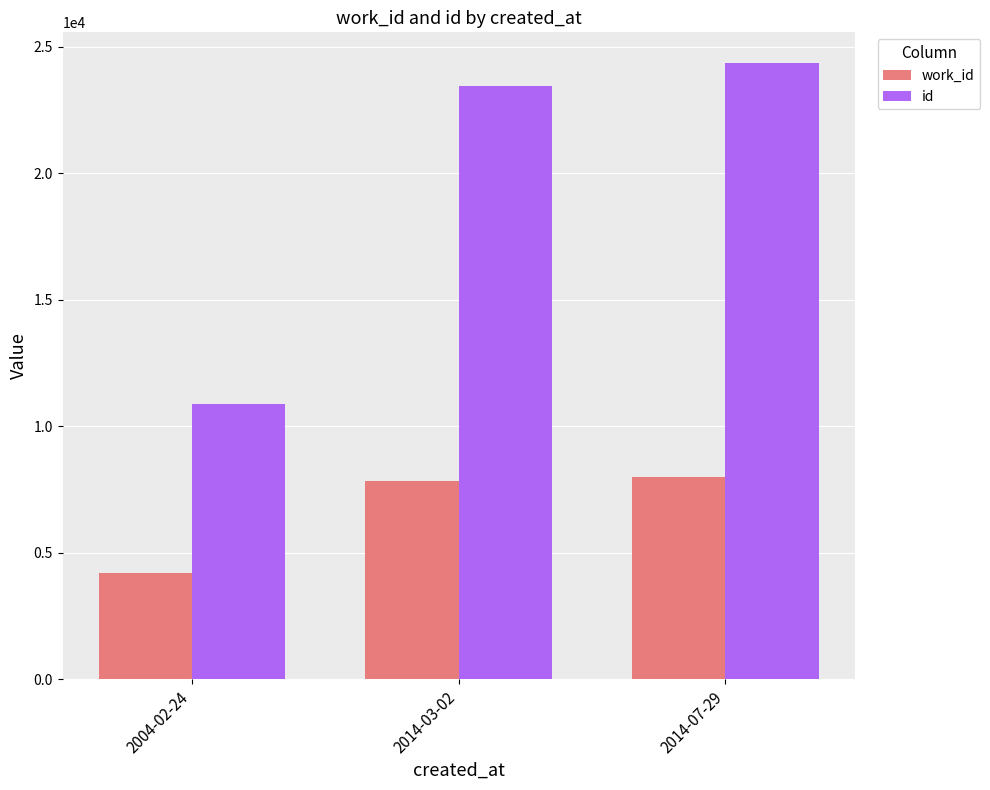

Where is id nearest to the value 17606?

2014-03-02